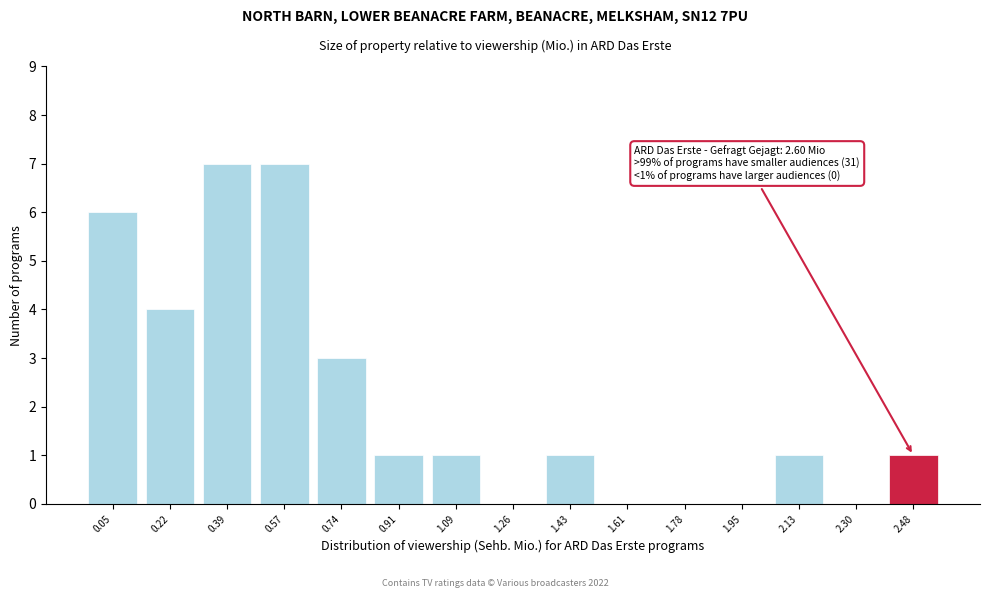

Reading left to right, transcribe all the data shown in this chart.

0.05=6	0.22=4	0.39=7	0.57=7	0.74=3	0.91=1	1.09=1	1.26=0	1.43=1	1.61=0	1.78=0	1.95=0	2.13=1	2.30=0	2.48=1